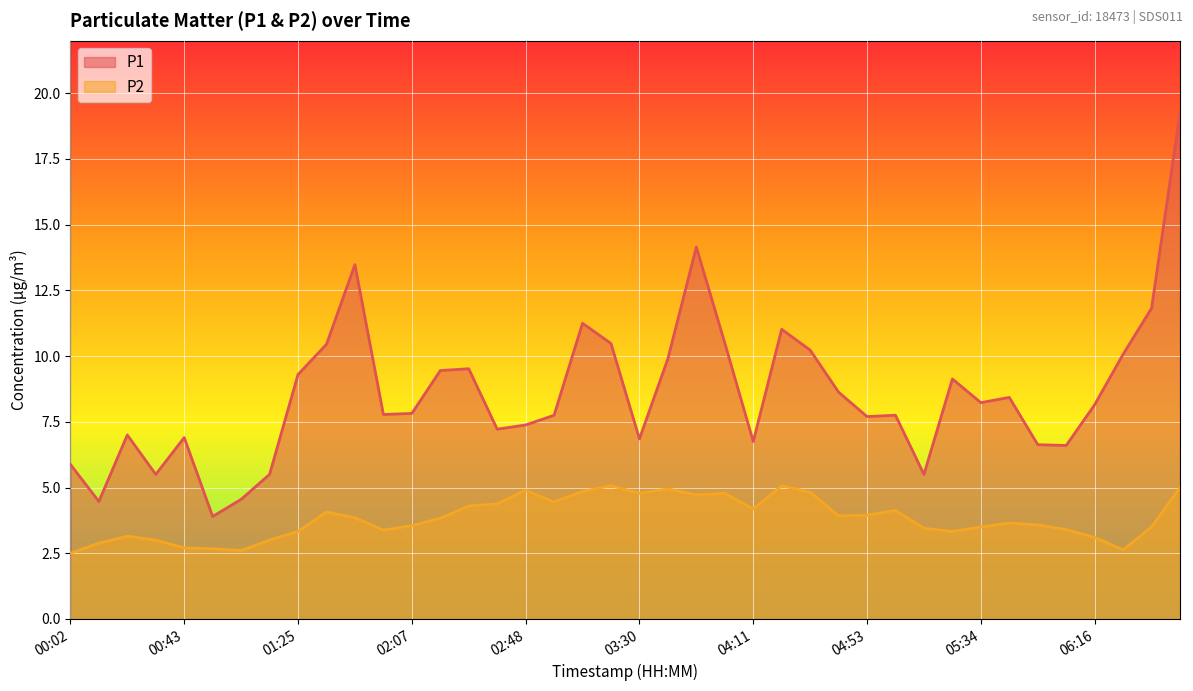

What value does the P1 series have at 03:51?

14.2